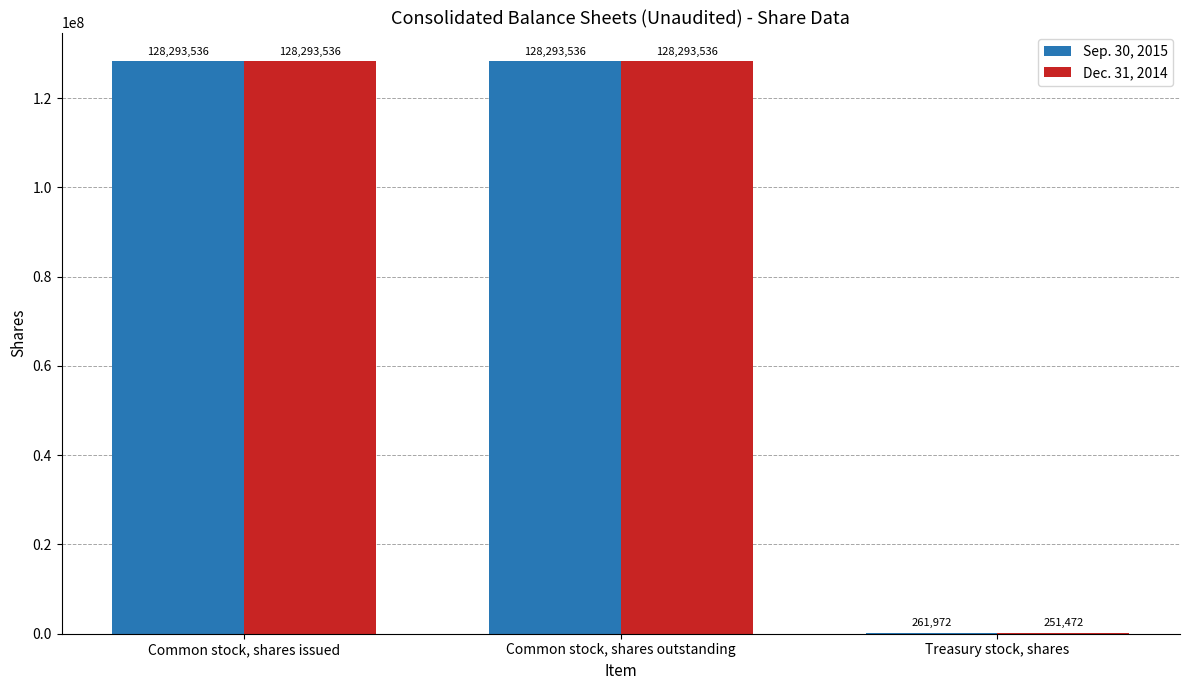

The Sep. 30, 2015 series shows 261972 at Treasury stock, shares. True or false?

True